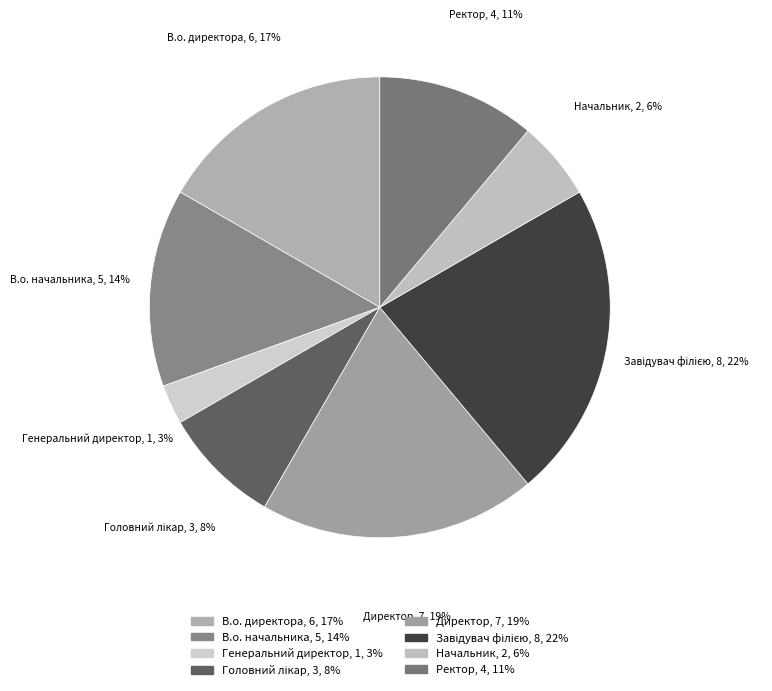

Is В.о. директора the majority of the pie?

No